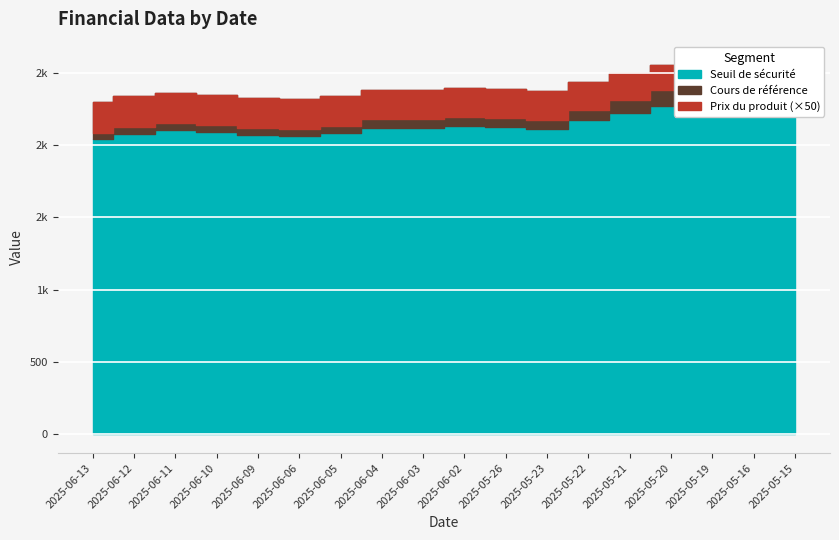

True or false: Cours de référence has more than 2 points higher than both neighbors.

True